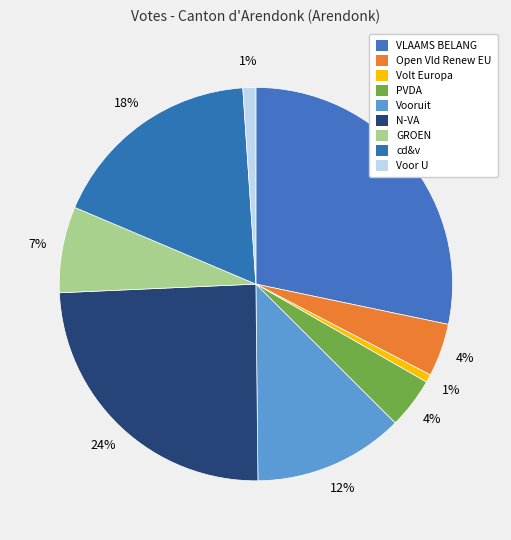

Is it true that Voor U is 1% of the pie?

True